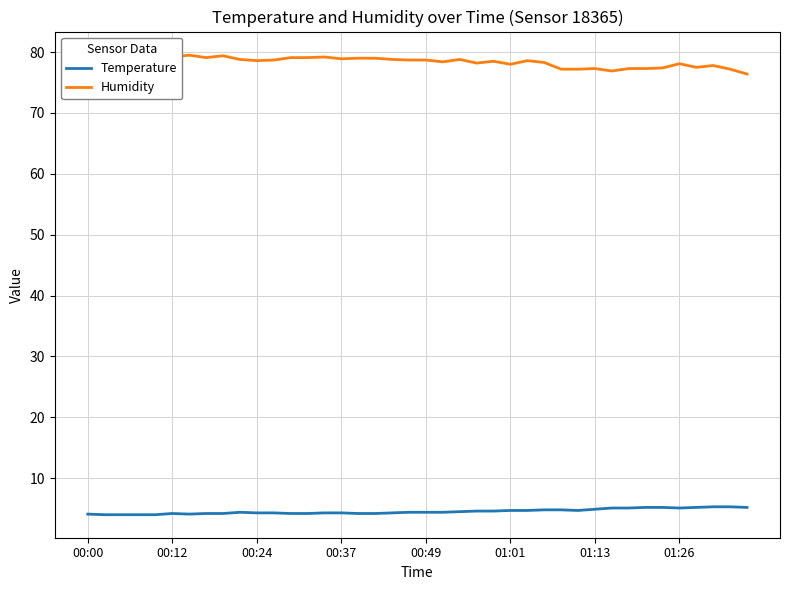

Which series changed the most between 00:00 and 31?

Humidity